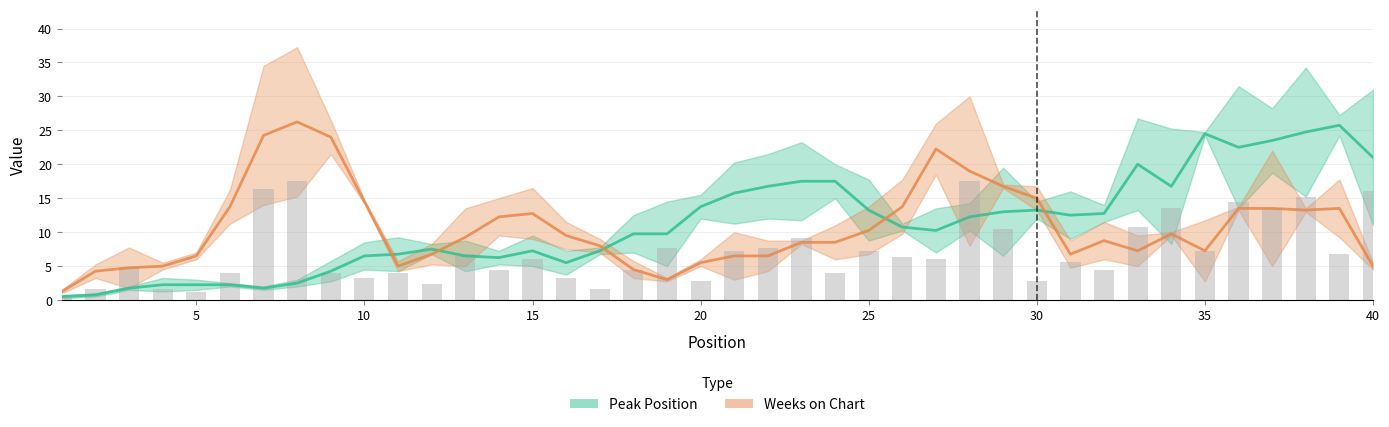

What are all the series names shown in the legend?

Peak Position, Weeks on Chart